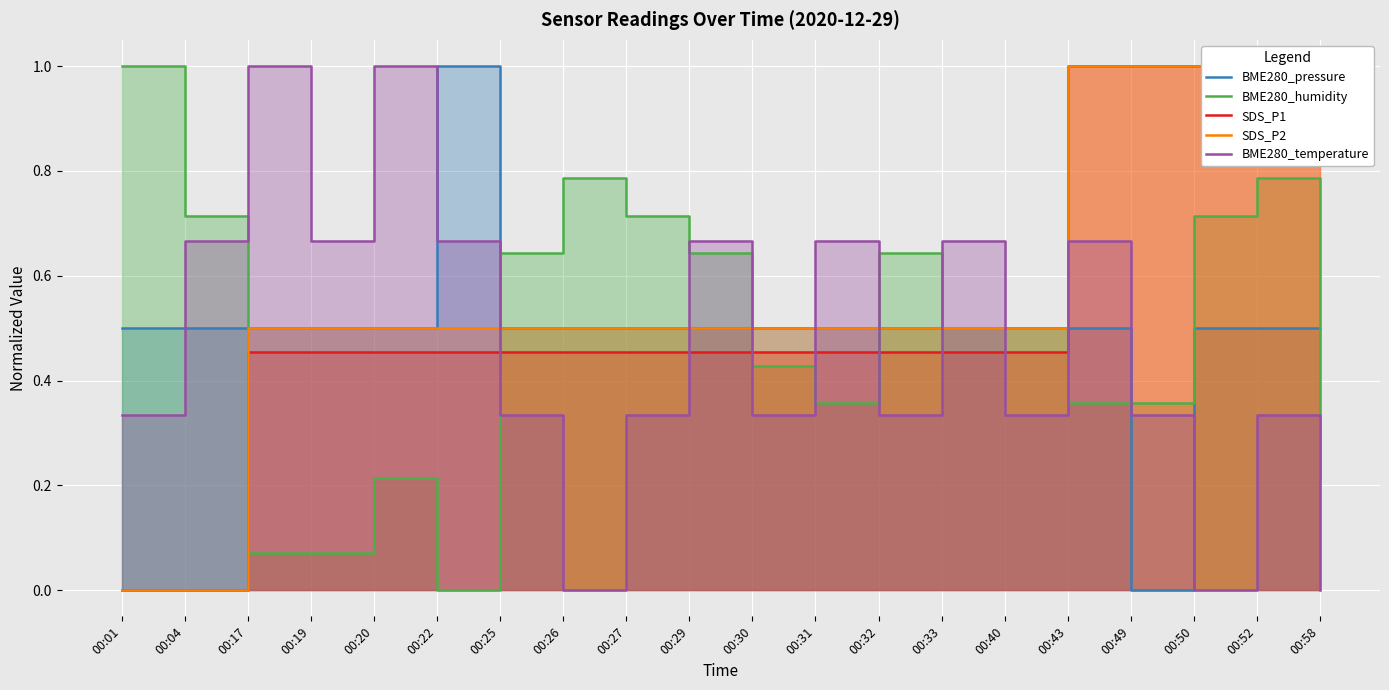

Reading left to right, transcribe all the data shown in this chart.

BME280_pressure: 00:01=0.5	00:04=0.5	00:17=0.5	00:19=0.5	00:20=0.5	00:22=1.0	00:25=0.5	00:26=0.5	00:27=0.5	00:29=0.5	00:30=0.5	00:31=0.5	00:32=0.5	00:33=0.5	00:40=0.5	00:43=0.5	00:49=0.0	00:50=0.5	00:52=0.5	00:58=0.5
BME280_humidity: 00:01=1.0	00:04=0.7	00:17=0.1	00:19=0.1	00:20=0.2	00:22=0.0	00:25=0.6	00:26=0.8	00:27=0.7	00:29=0.6	00:30=0.4	00:31=0.4	00:32=0.6	00:33=0.5	00:40=0.5	00:43=0.4	00:49=0.4	00:50=0.7	00:52=0.8	00:58=0.2
SDS_P1: 00:01=0.0	00:04=0.0	00:17=0.5	00:19=0.5	00:20=0.5	00:22=0.5	00:25=0.5	00:26=0.5	00:27=0.5	00:29=0.5	00:30=0.5	00:31=0.5	00:32=0.5	00:33=0.5	00:40=0.5	00:43=1.0	00:49=1.0	00:50=1.0	00:52=1.0	00:58=1.0
SDS_P2: 00:01=0.0	00:04=0.0	00:17=0.5	00:19=0.5	00:20=0.5	00:22=0.5	00:25=0.5	00:26=0.5	00:27=0.5	00:29=0.5	00:30=0.5	00:31=0.5	00:32=0.5	00:33=0.5	00:40=0.5	00:43=1.0	00:49=1.0	00:50=1.0	00:52=1.0	00:58=1.0
BME280_temperature: 00:01=0.3	00:04=0.7	00:17=1.0	00:19=0.7	00:20=1.0	00:22=0.7	00:25=0.3	00:26=0.0	00:27=0.3	00:29=0.7	00:30=0.3	00:31=0.7	00:32=0.3	00:33=0.7	00:40=0.3	00:43=0.7	00:49=0.3	00:50=0.0	00:52=0.3	00:58=0.0